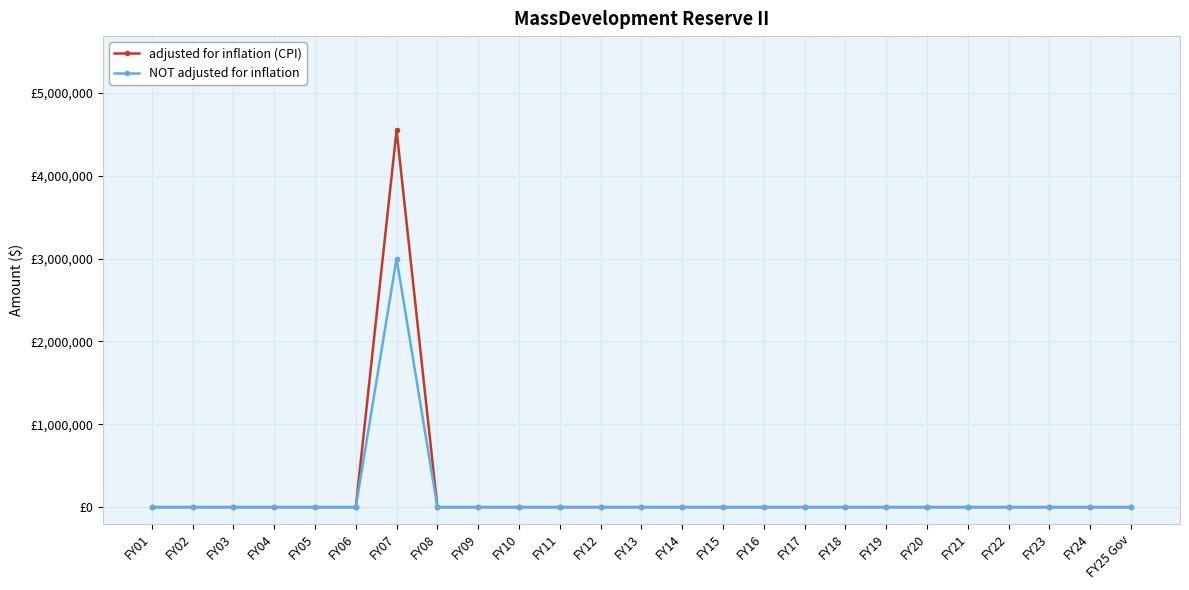

Reading right to left, transcribe all the data shown in this chart.

adjusted for inflation (CPI): 0	0	0	0	0	0	0	0	0	0	0	0	0	0	0	0	0	0	4547512	0	0	0	0	0	0
NOT adjusted for inflation: 0	0	0	0	0	0	0	0	0	0	0	0	0	0	0	0	0	0	3000000	0	0	0	0	0	0